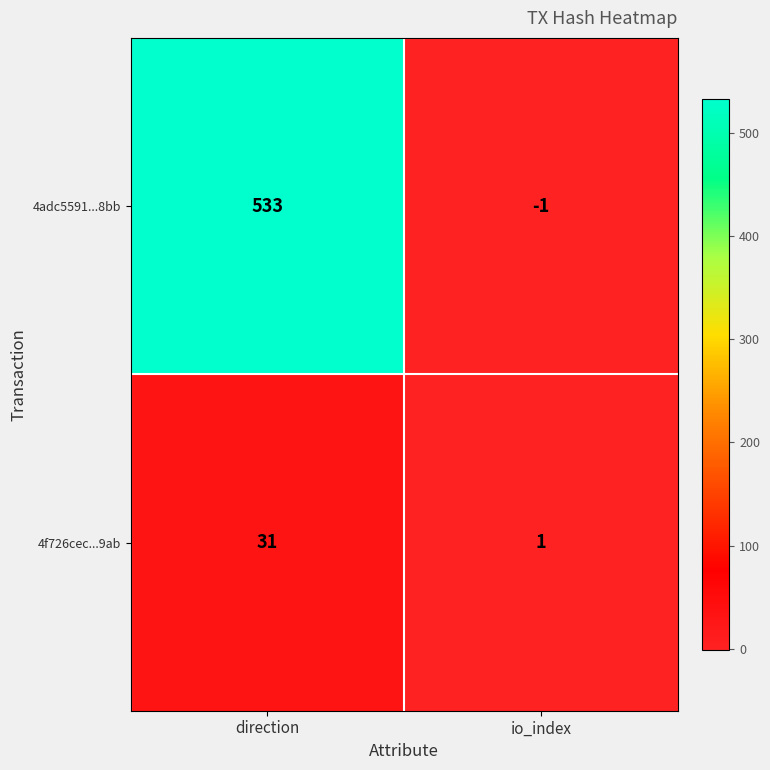

Reading left to right, list all the values displayed in this chart.

4adc5591...8bb: direction=533	io_index=-1
4f726cec...9ab: direction=31	io_index=1